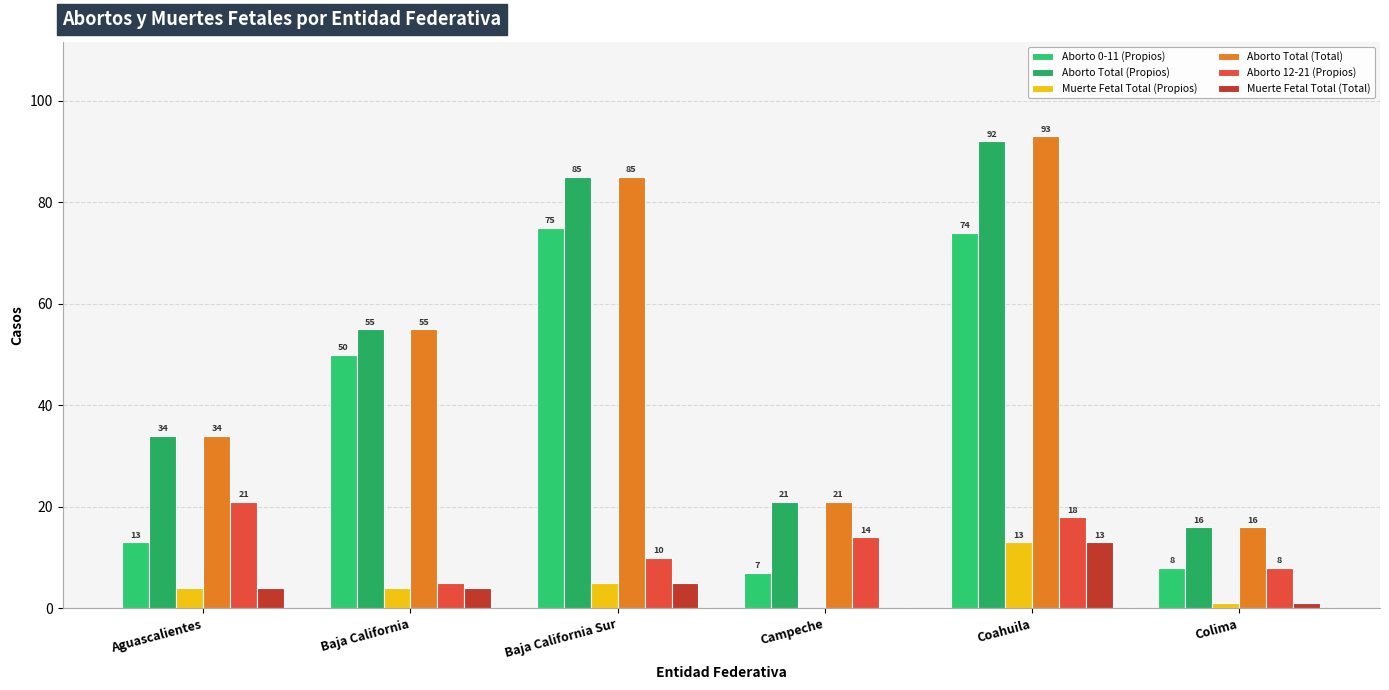

Where is Muerte Fetal Total (Total) nearest to the value 6?

Baja California Sur